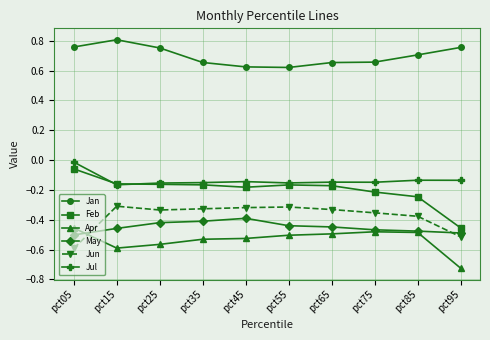

What is the spread (max minus min) of values at pct25?

1.3